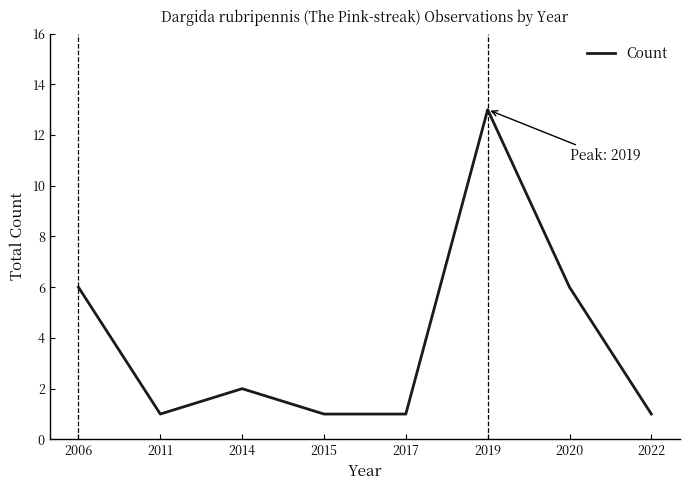

What is the greatest value displayed?

13